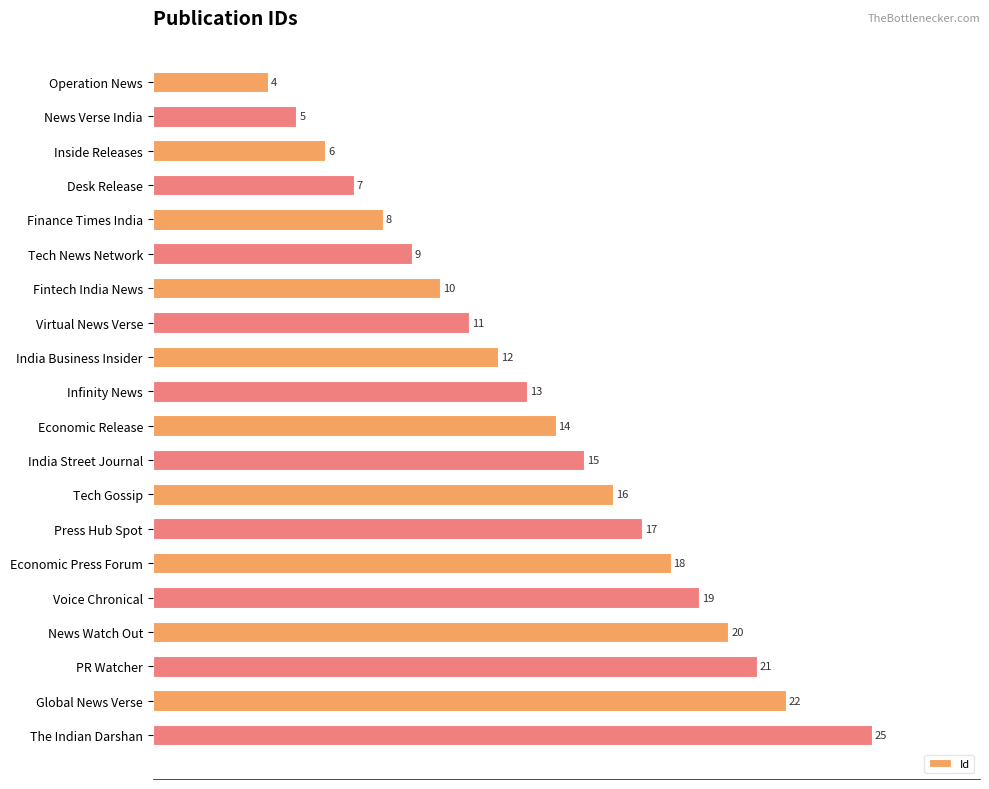

How many bars are there in total?

20